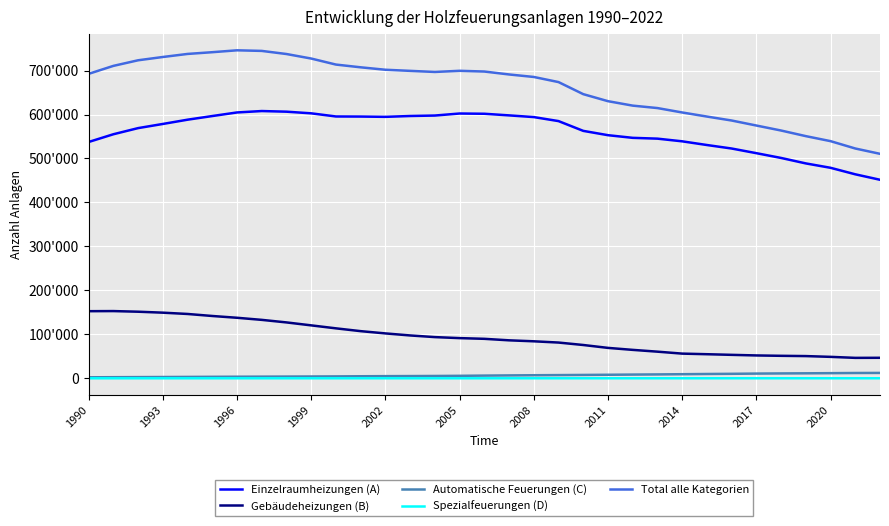

What are all the series names shown in the legend?

Einzelraumheizungen (A), Gebäudeheizungen (B), Automatische Feuerungen (C), Spezialfeuerungen (D), Total alle Kategorien